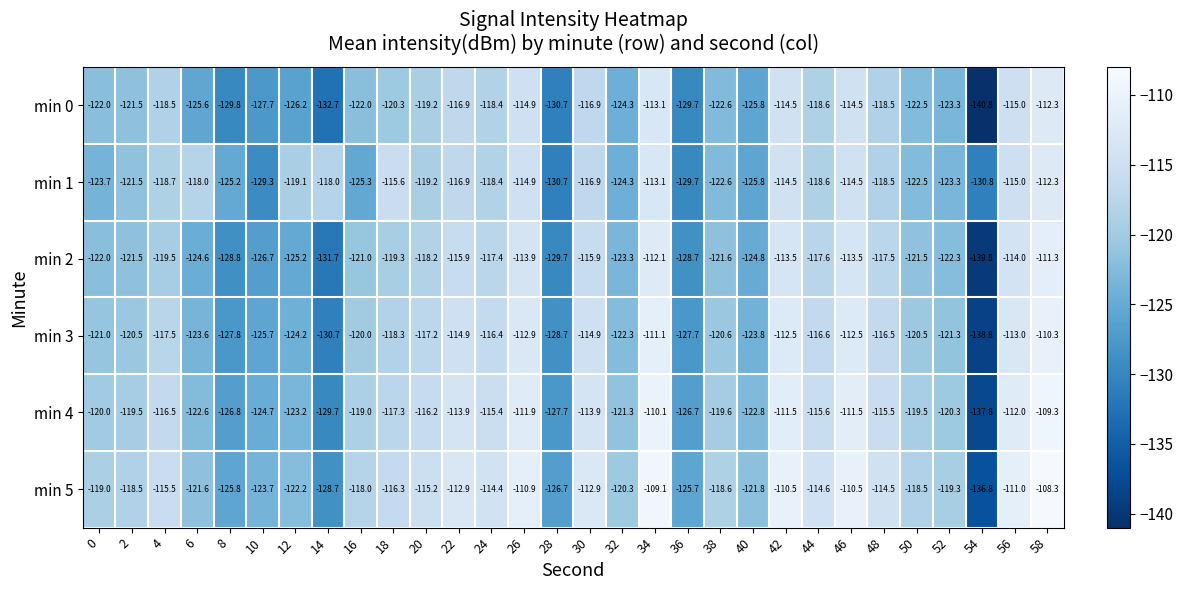

What is the difference between the second highest and second lowest values in the min 5 series?

19.6